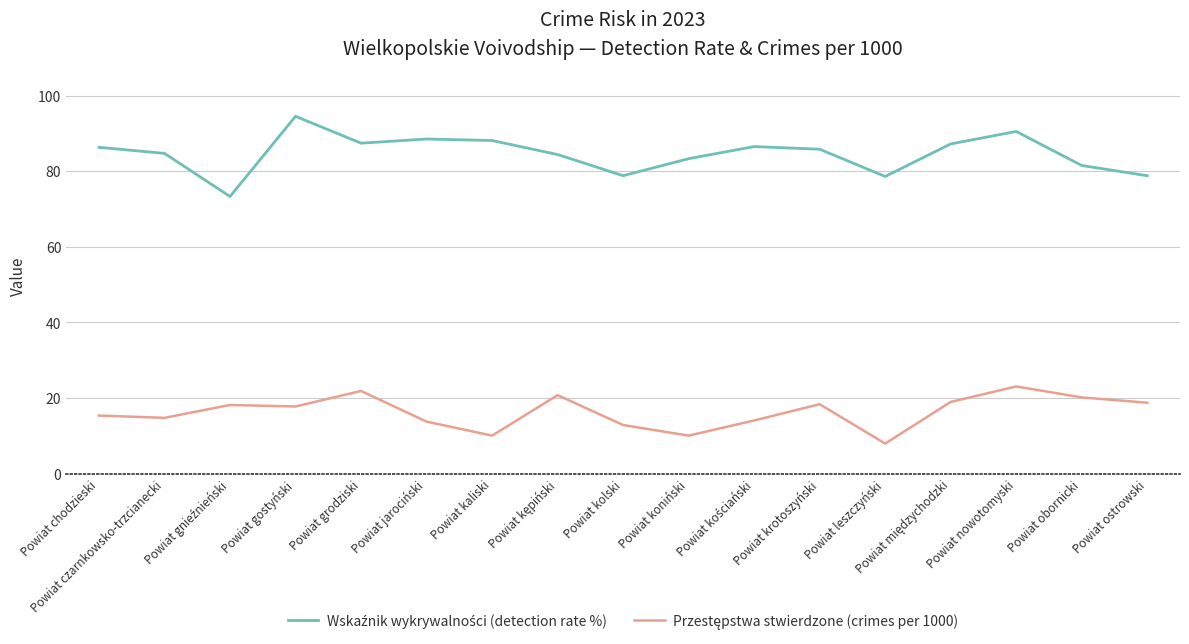

What is the smallest value displayed?

8.0